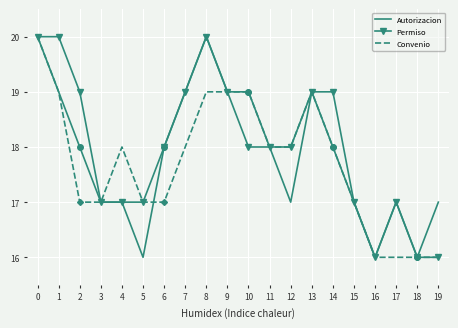

Rank the series by their average value, from highest to lowest.

Permiso, Autorizacion, Convenio